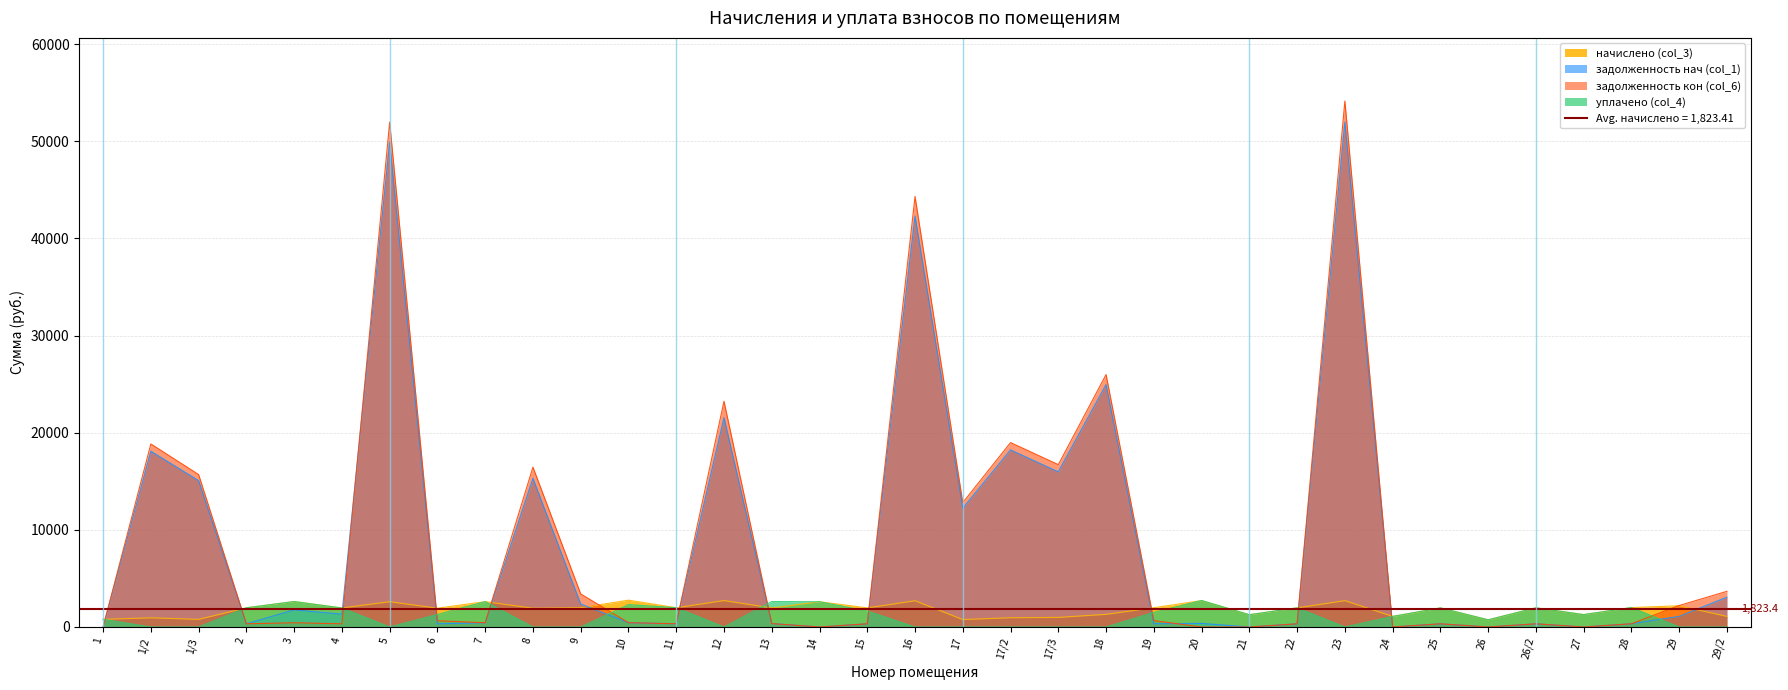

Is it true that начислено (col_3) equals 2755.6 at 6?

False